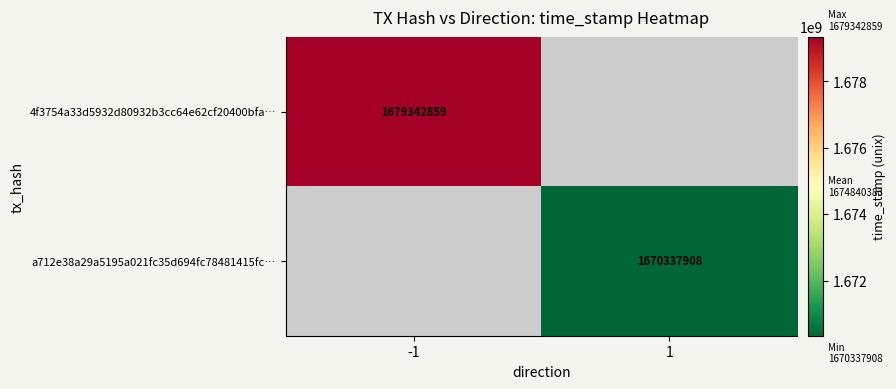

The value of 4f3754a33d5932d80932b3cc64e62cf20400bfa… at -1 is 1679342859. True or false?

True